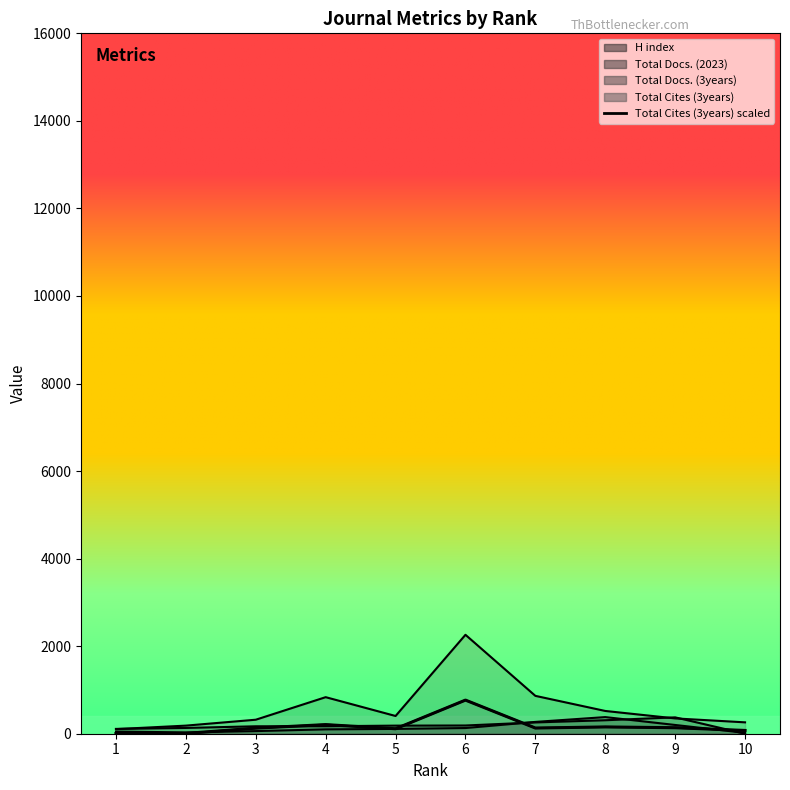

Between 7 and 2, which is larger?

7